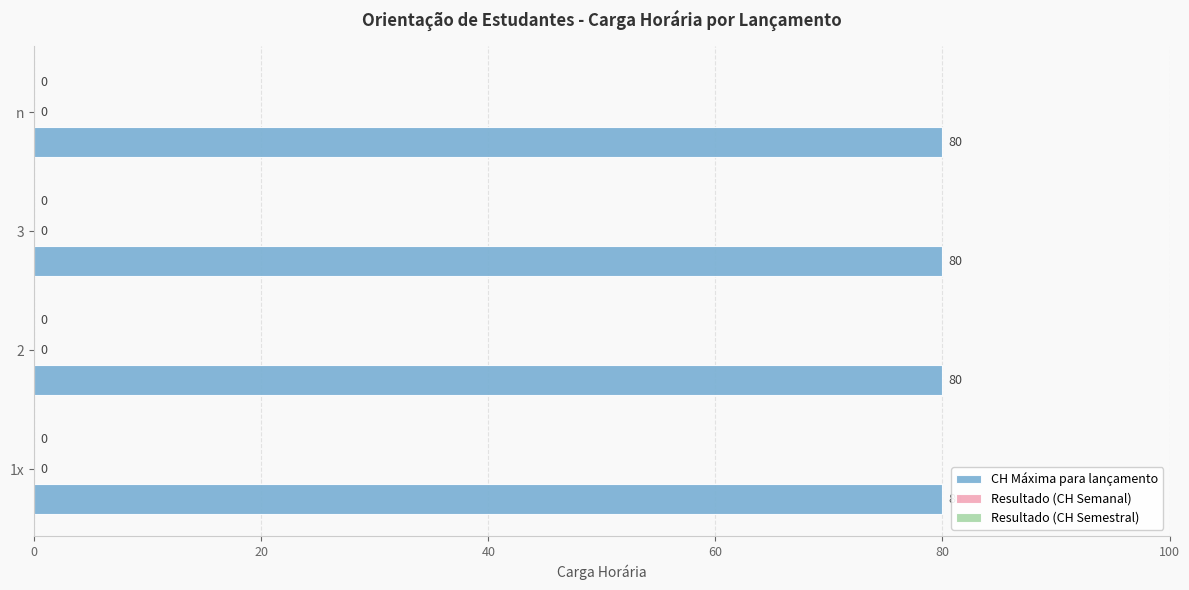

Is it true that CH Máxima para lançamento equals 80 at n?

True